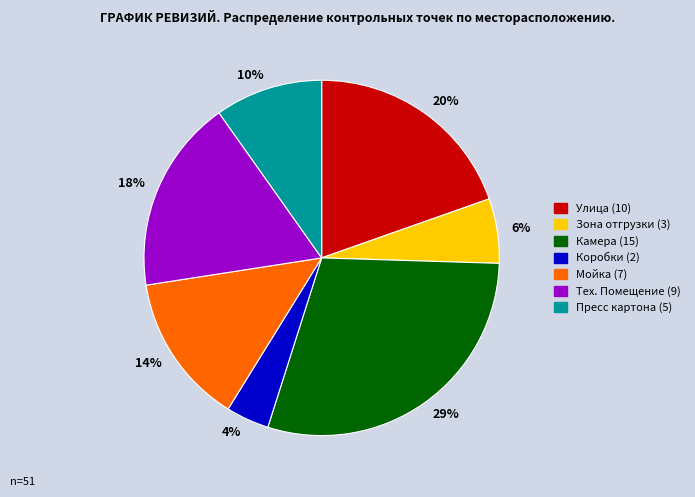

What is the ratio of the value at Улица to the value at Коробки?

5.0